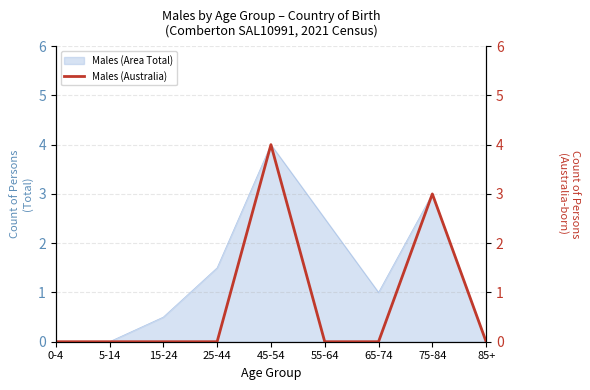

What is the label of the 4th point from the right?

55-64